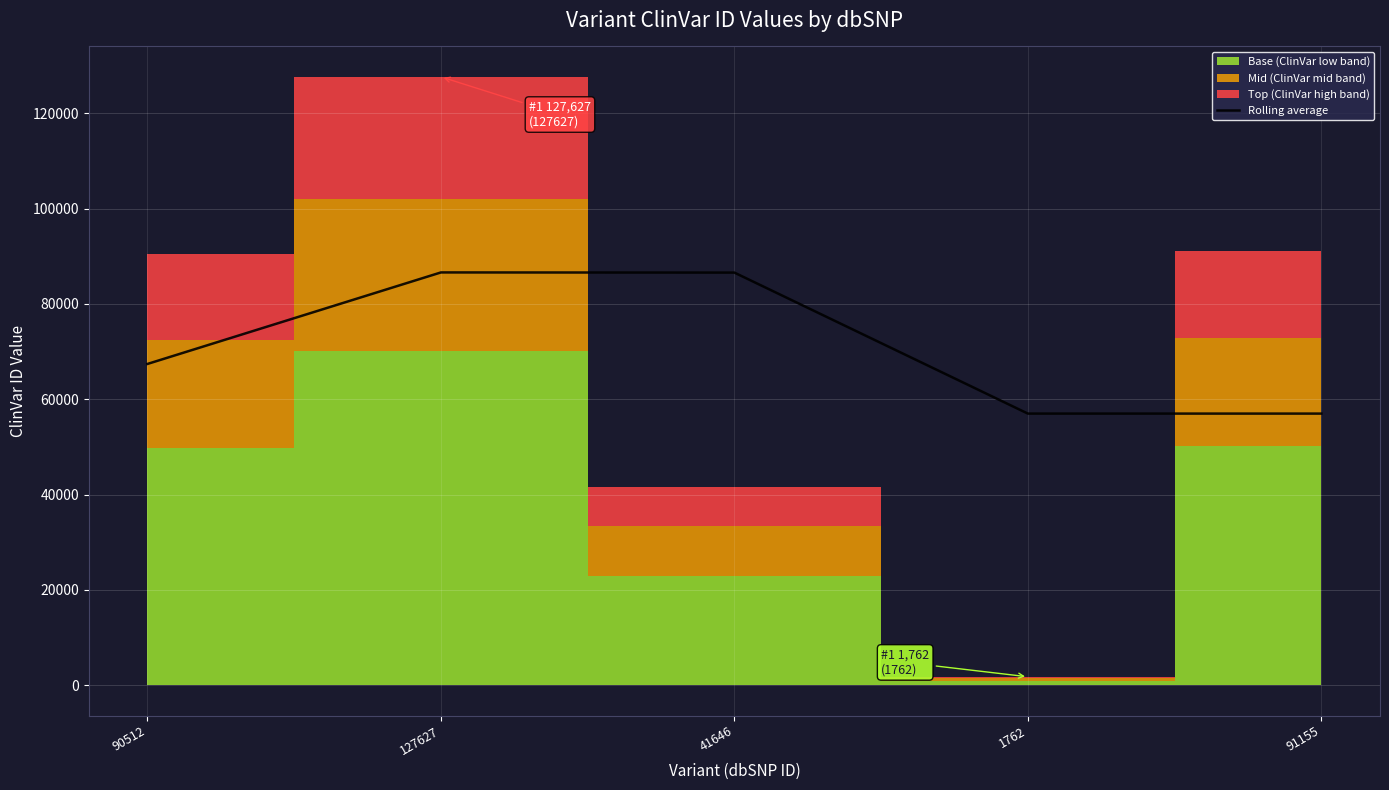

What value does the data have at 91155?

56978.5